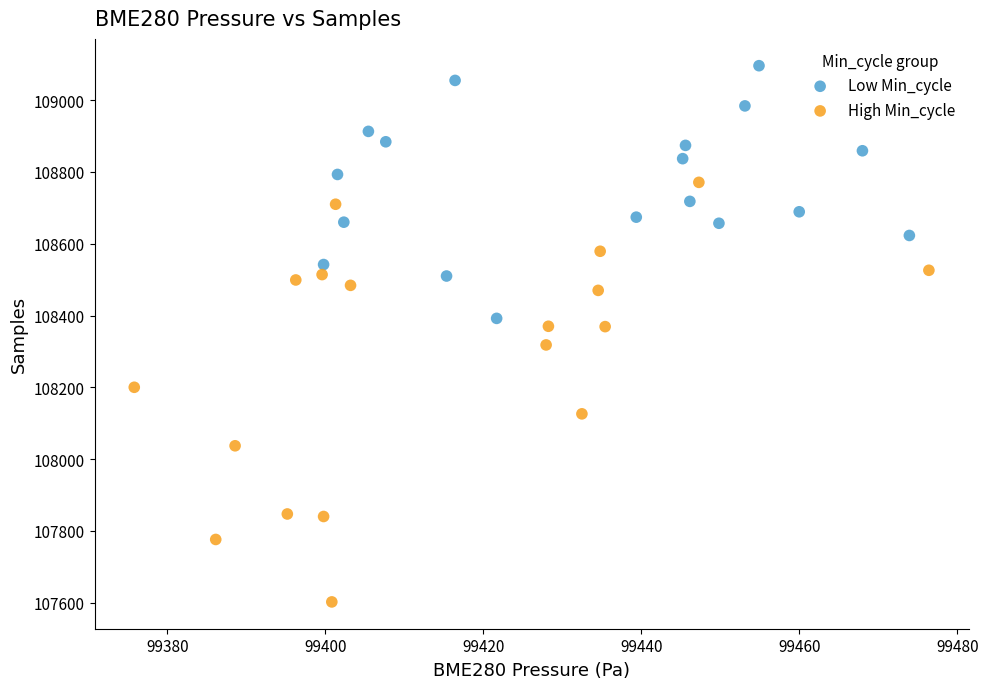

Which series has the widest spread of Y values?

High Min_cycle